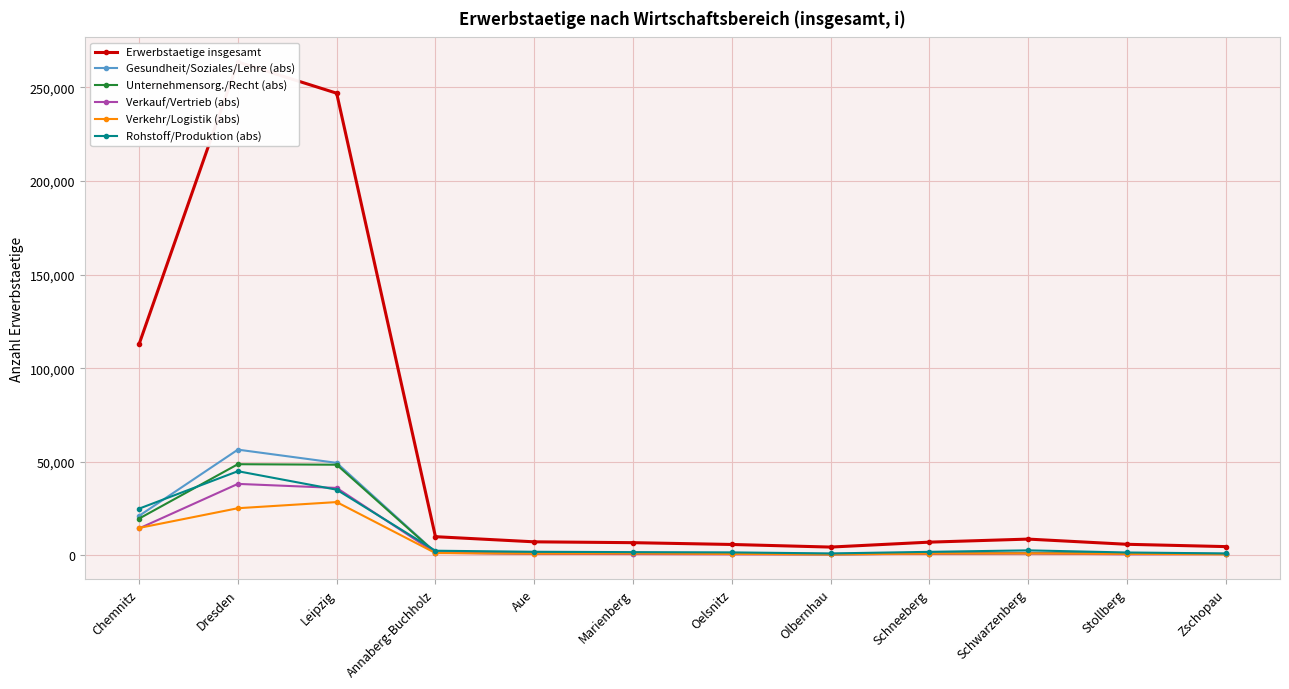

Reading right to left, transcribe all the data shown in this chart.

Erwerbstaetige insgesamt: Zschopau=4720	Stollberg=5960	Schwarzenberg=8730	Schneeberg=7100	Olbernhau=4470	Oelsnitz=5860	Marienberg=6820	Aue=7270	Annaberg-Buchholz=10020	Leipzig=246840	Dresden=263490	Chemnitz=112850
Gesundheit/Soziales/Lehre (abs): Zschopau=810	Stollberg=1110	Schwarzenberg=1420	Schneeberg=1240	Olbernhau=790	Oelsnitz=1050	Marienberg=1000	Aue=1380	Annaberg-Buchholz=1670	Leipzig=49440	Dresden=56500	Chemnitz=21150
Unternehmensorg./Recht (abs): Zschopau=760	Stollberg=970	Schwarzenberg=1170	Schneeberg=940	Olbernhau=630	Oelsnitz=880	Marienberg=1130	Aue=1060	Annaberg-Buchholz=1480	Leipzig=48450	Dresden=48720	Chemnitz=19690
Verkauf/Vertrieb (abs): Zschopau=710	Stollberg=610	Schwarzenberg=1040	Schneeberg=890	Olbernhau=580	Oelsnitz=620	Marienberg=760	Aue=830	Annaberg-Buchholz=1420	Leipzig=36050	Dresden=38210	Chemnitz=14430
Verkehr/Logistik (abs): Zschopau=580	Stollberg=820	Schwarzenberg=1120	Schneeberg=1000	Olbernhau=550	Oelsnitz=800	Marienberg=1040	Aue=970	Annaberg-Buchholz=1280	Leipzig=28500	Dresden=25220	Chemnitz=14690
Rohstoff/Produktion (abs): Zschopau=1070	Stollberg=1580	Schwarzenberg=2720	Schneeberg=1920	Olbernhau=1070	Oelsnitz=1630	Marienberg=1770	Aue=1960	Annaberg-Buchholz=2520	Leipzig=35110	Dresden=44980	Chemnitz=24990